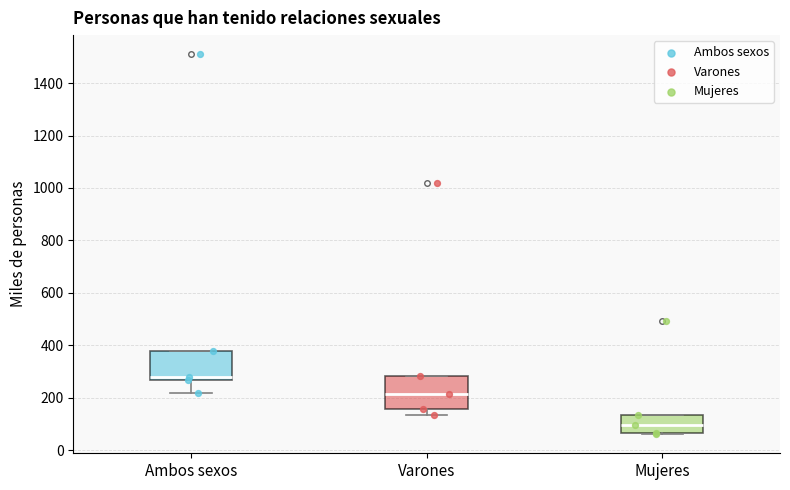

Which box's median line is the lowest?

Mujeres